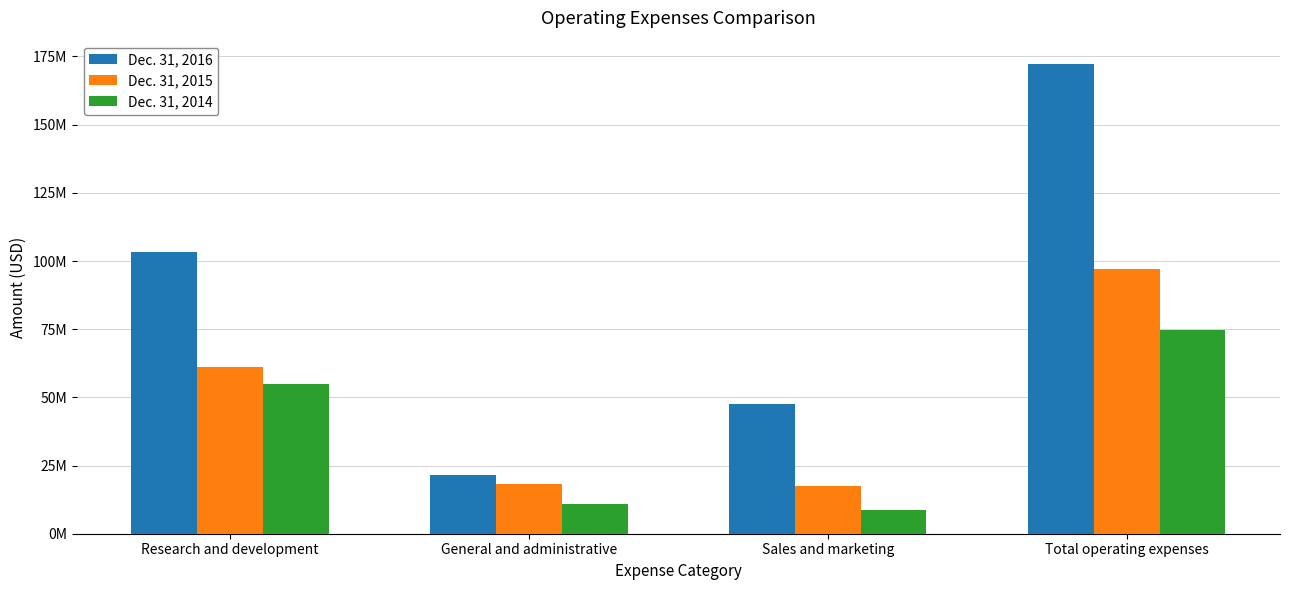

Which series has the widest spread of values?

Dec. 31, 2016